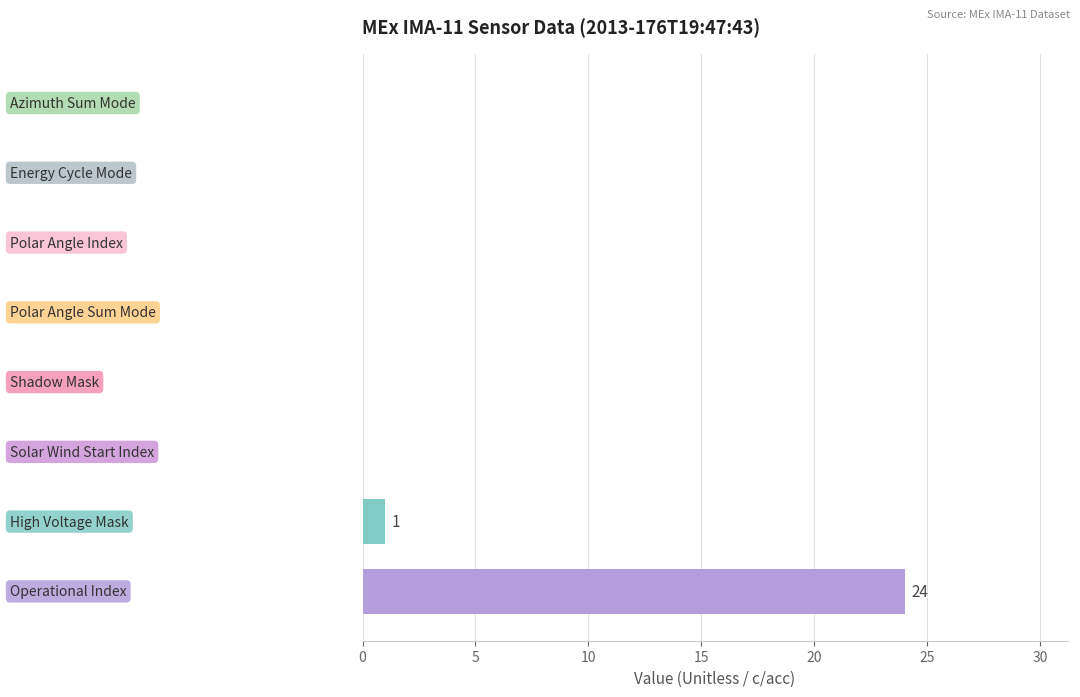

What is the maximum value shown in the chart?

24